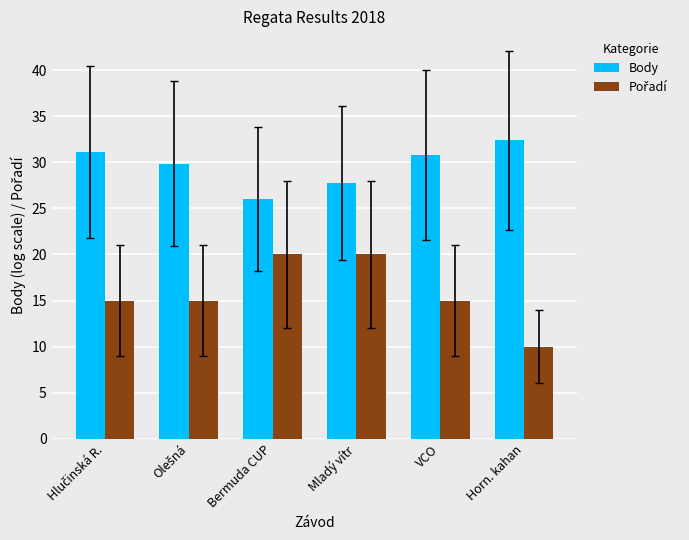

What is the difference between the highest and lowest values at VCO?

15.8